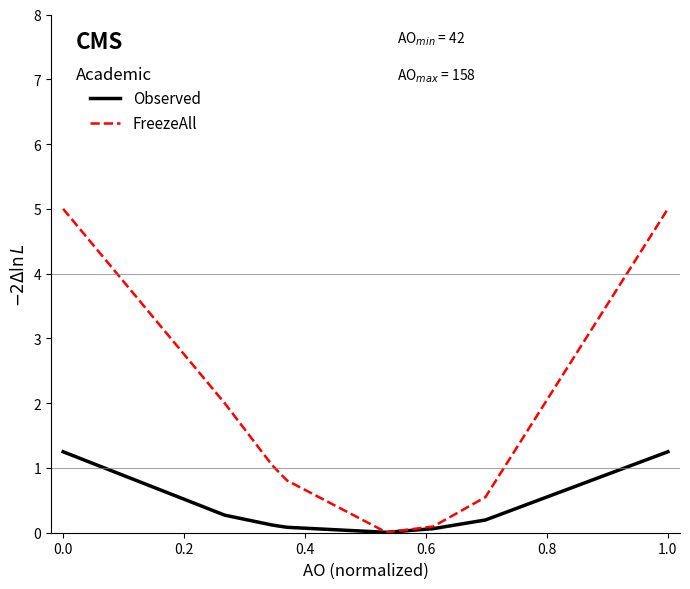

Rank the series by their maximum value, from lowest to highest.

Observed, FreezeAll